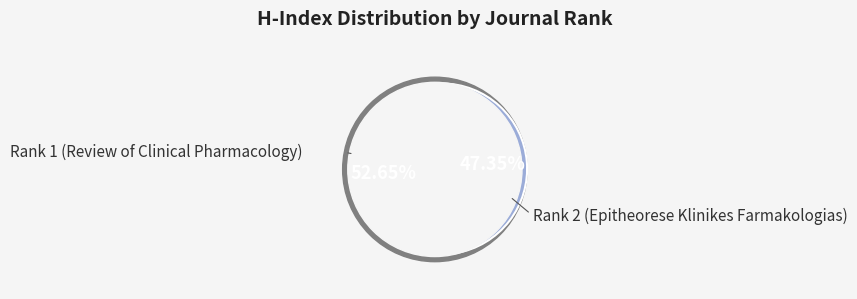

Do Rank 1 (Review of Clinical Pharmacology) and Rank 2 (Epitheorese Klinikes Farmakologias) together represent more than half of the pie?

Yes